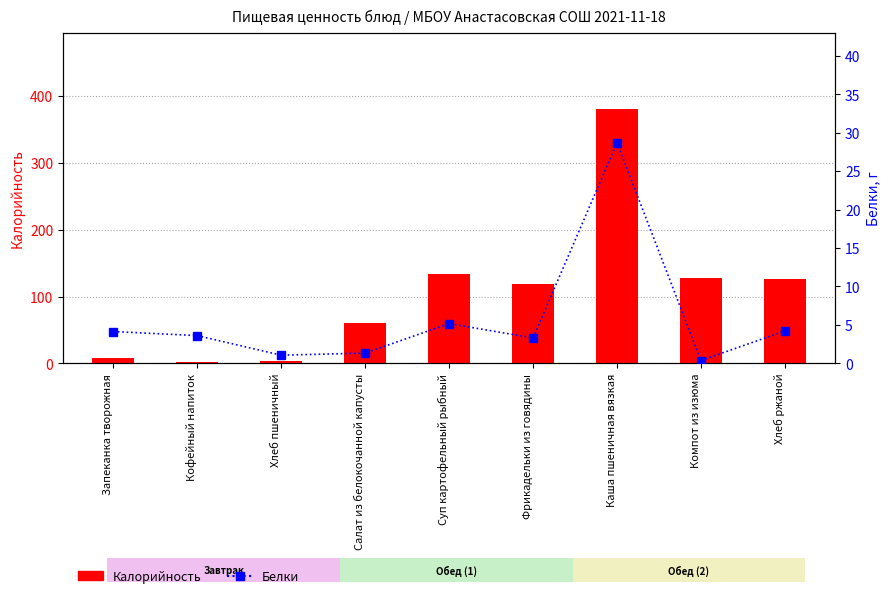

What is the spread (max minus min) of values at Каша пшеничная вязкая?

352.3